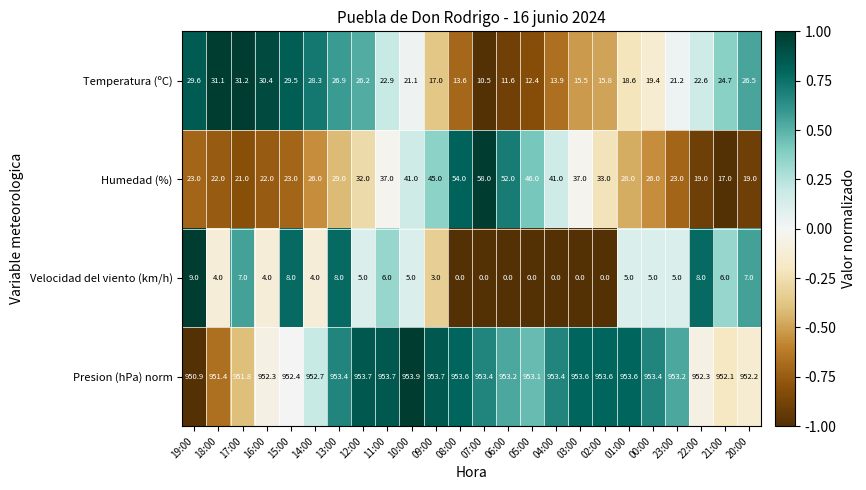

Rank the series by their maximum value, from lowest to highest.

Velocidad del viento (km/h), Temperatura (ºC), Humedad (%), Presion (hPa) norm